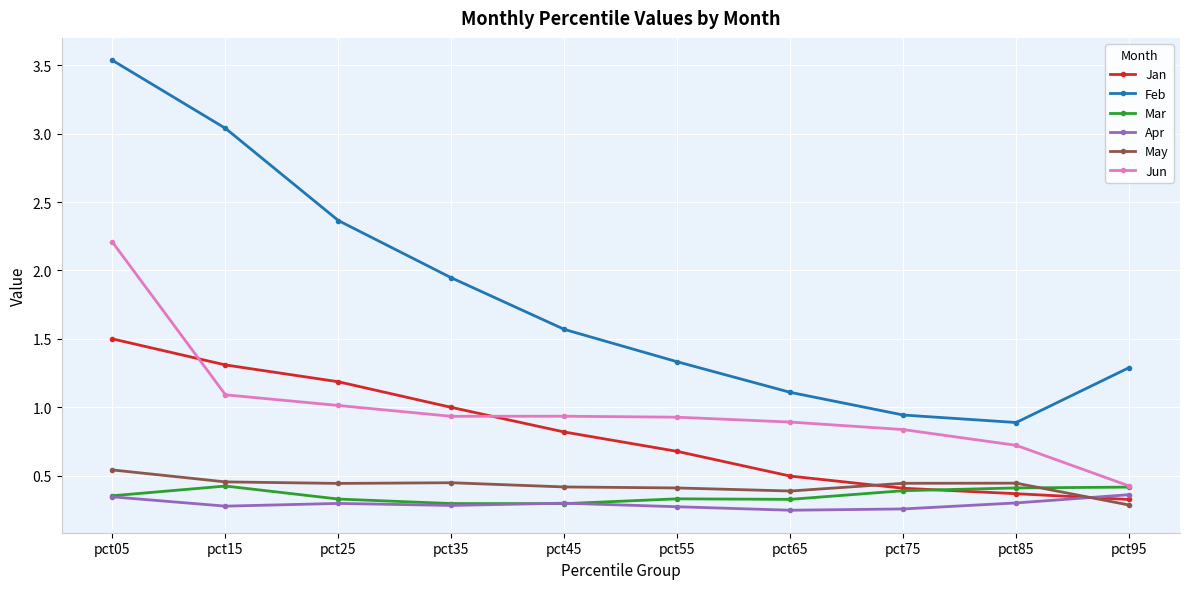

What is the sum of the Feb values at pct55 and pct05?

4.9